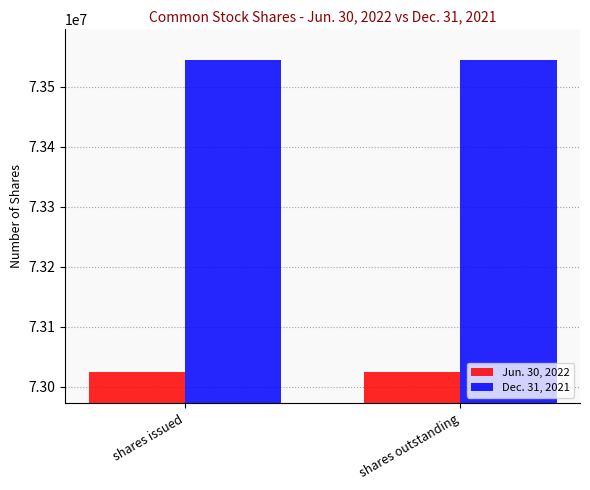

Reading left to right, list all the values displayed in this chart.

Jun. 30, 2022: 73024147	73024147
Dec. 31, 2021: 73543602	73543602